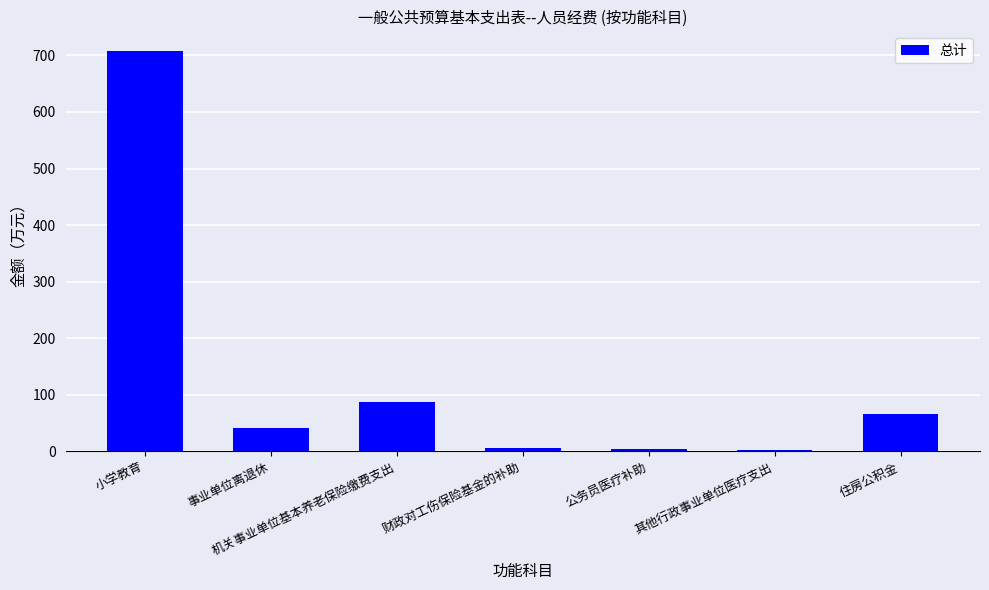

What is the change in value from 事业单位离退休 to 机关事业单位基本养老保险缴费支出?

+46.3